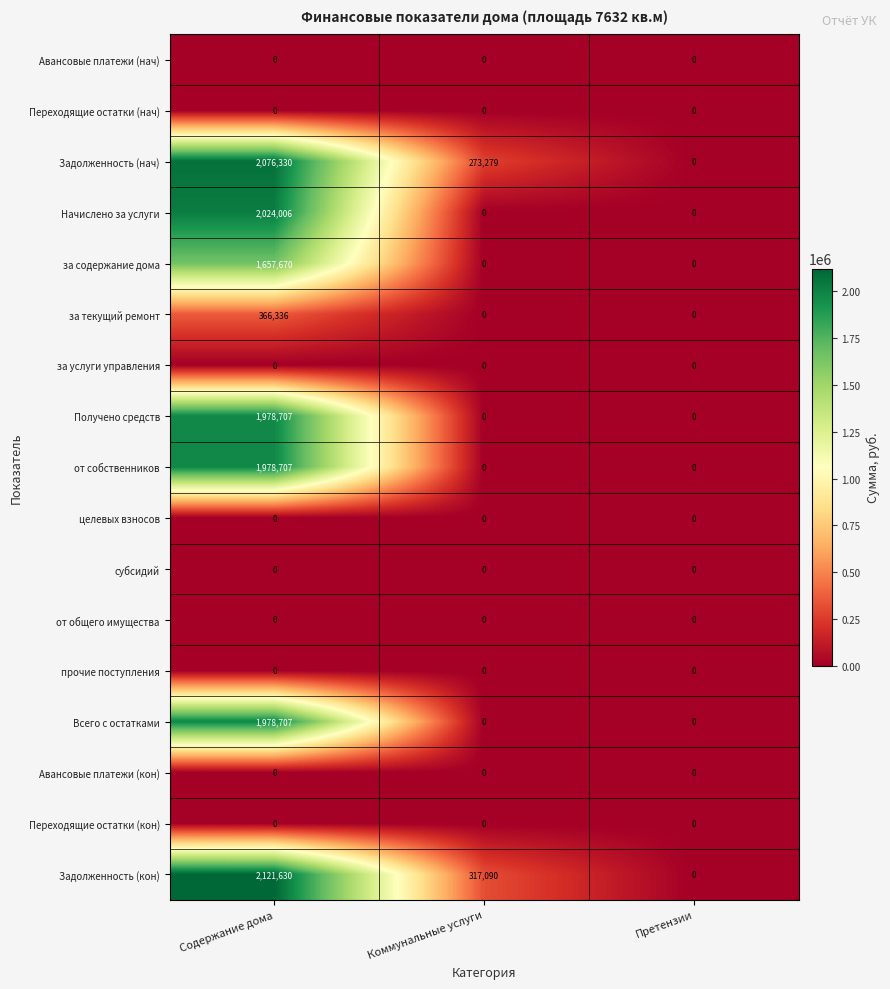

At which label does от собственников reach its peak?

Содержание дома